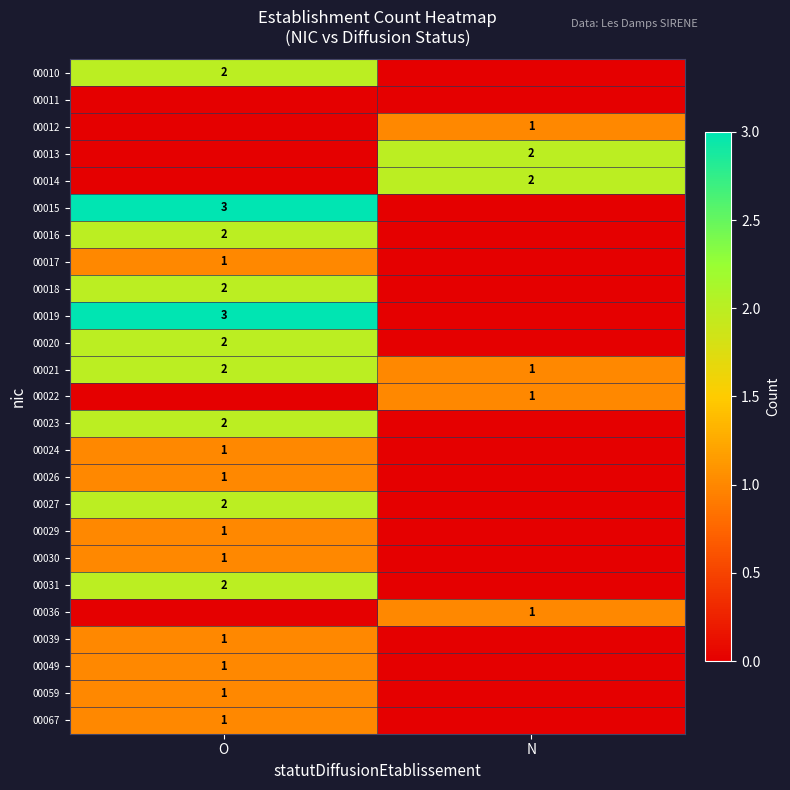

At how many categories does at least one series exceed 0?

2